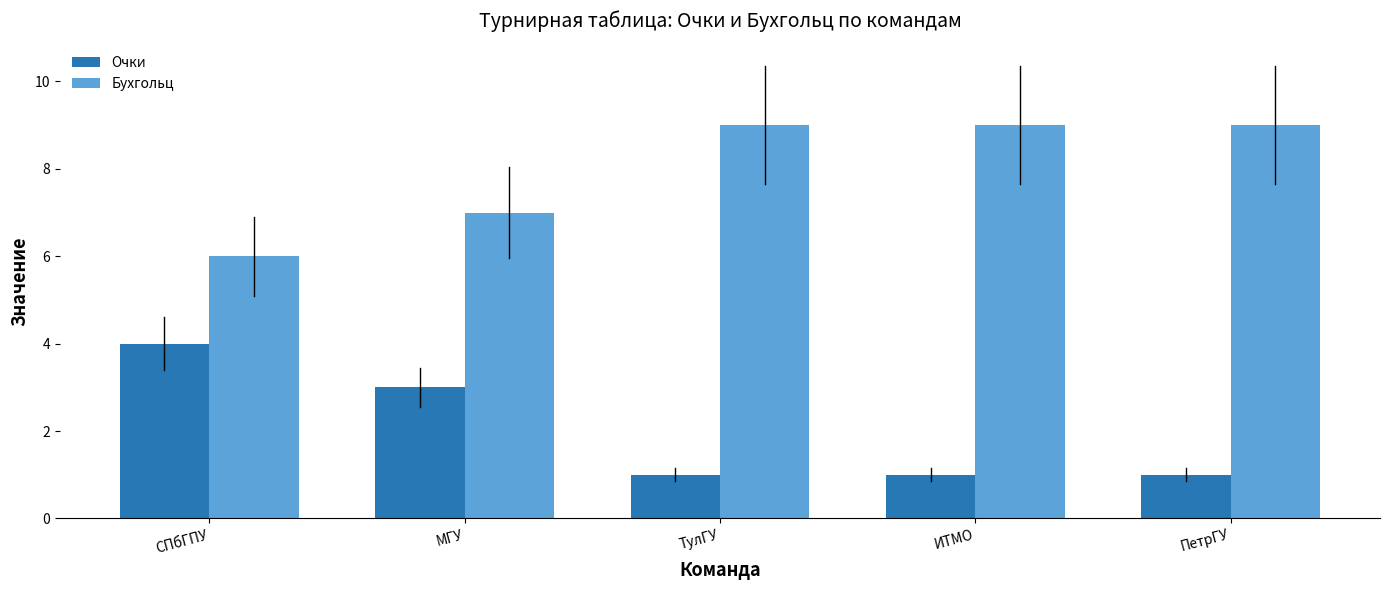

True or false: Очки has a value of 0 at ПетрГУ.

False